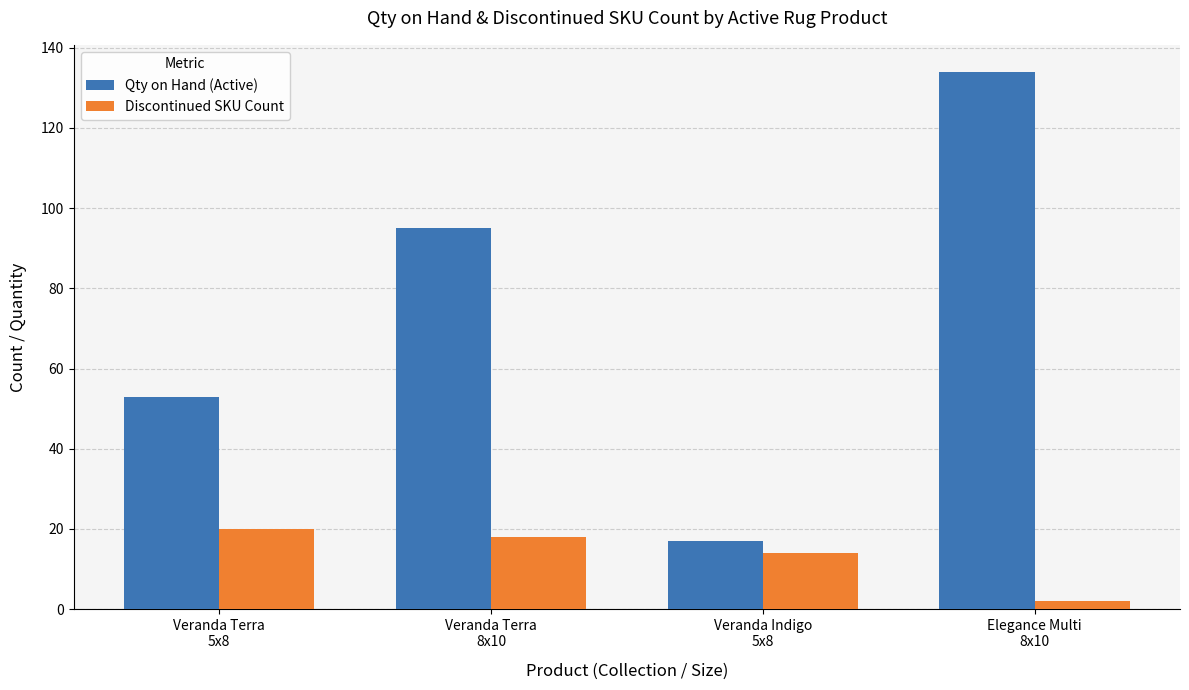

What is the label of the 3rd bar from the right?

Veranda Terra
8x10